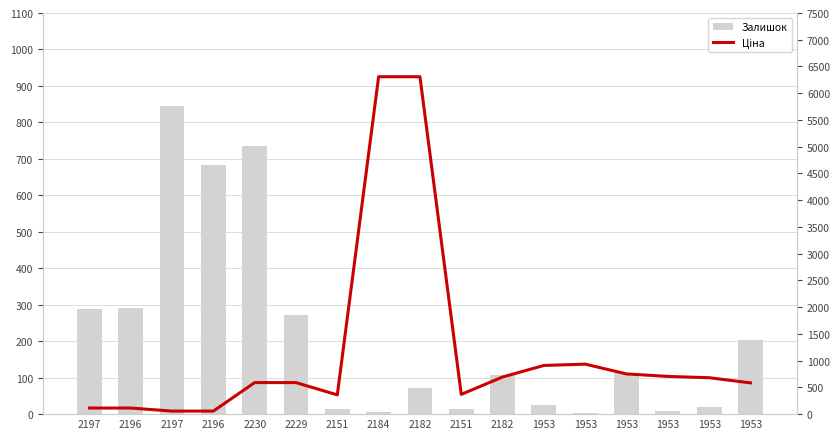

At which category is the sum across all series the highest?

2182